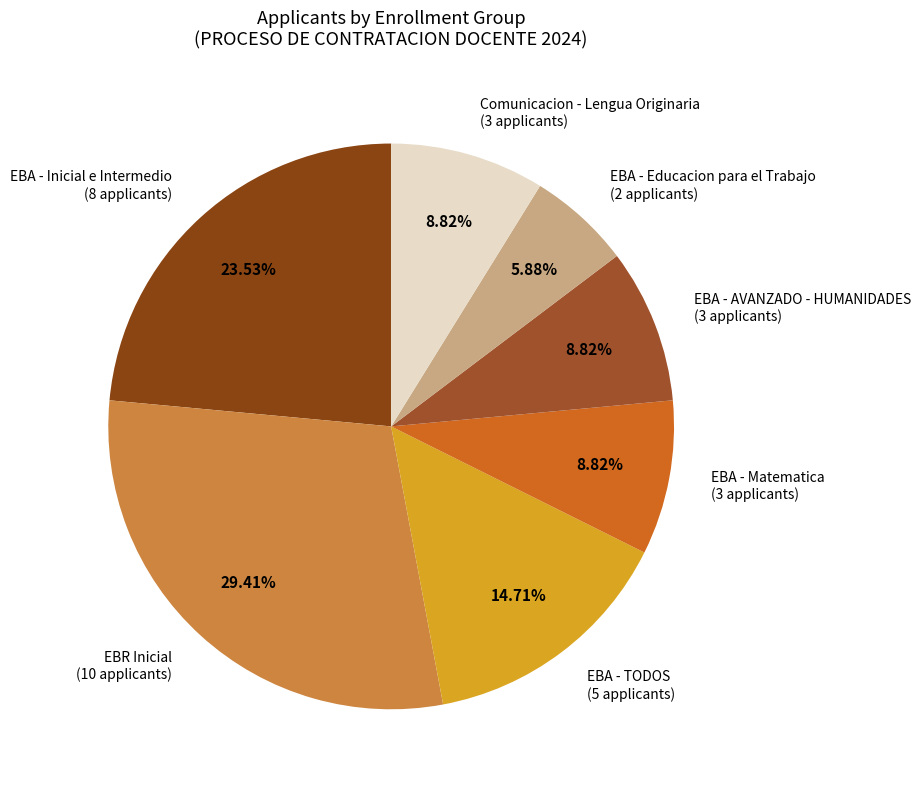

How many slices are in this pie chart?

7